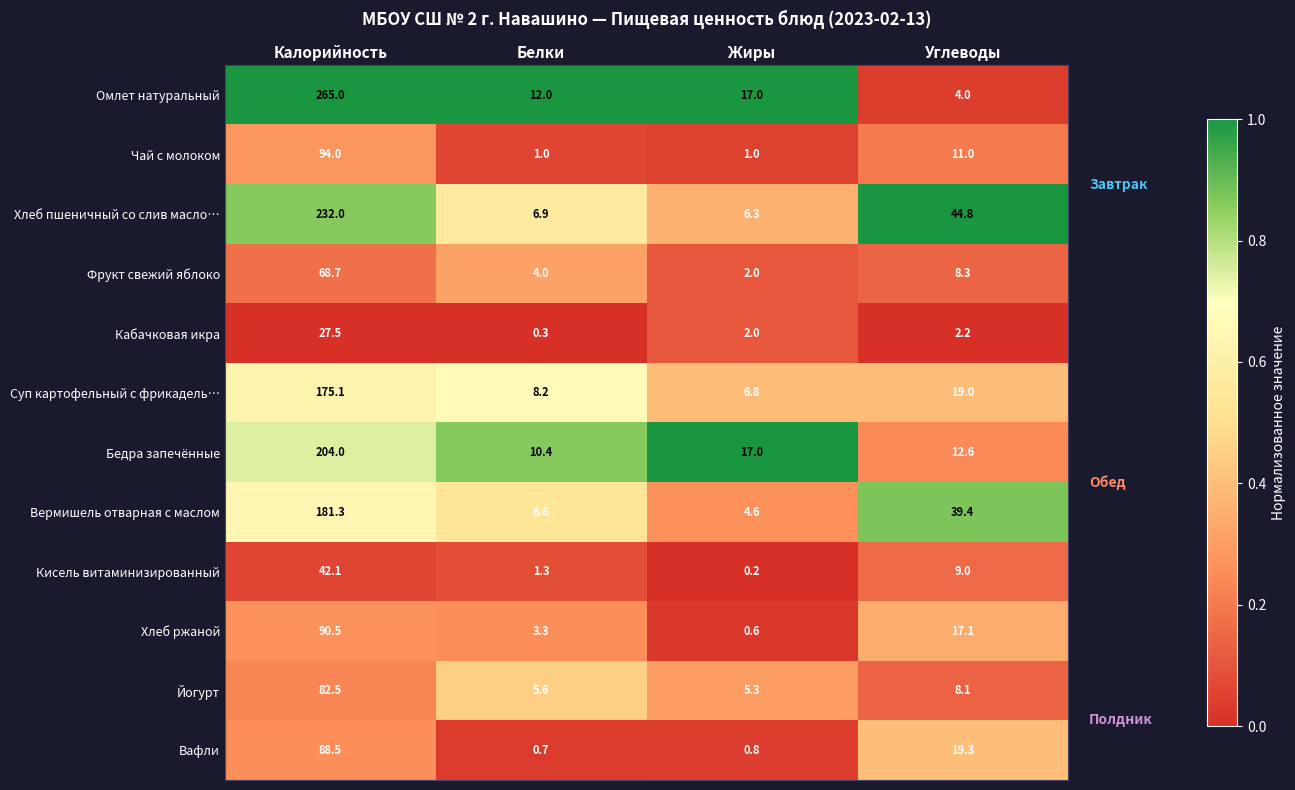

What is the greatest value displayed?

265.0